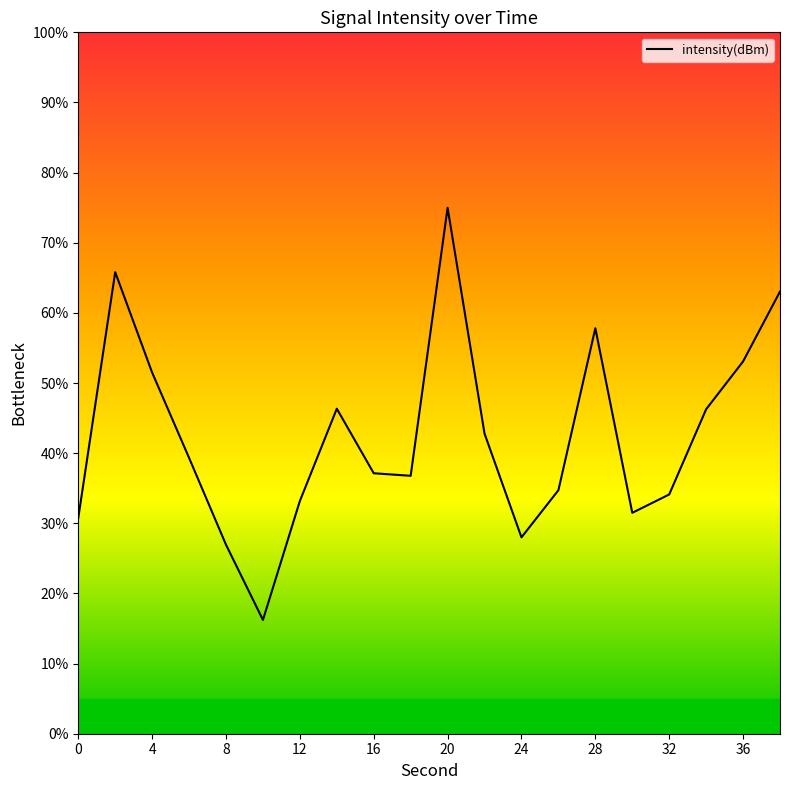

The value at 12 is 59.1. True or false?

False